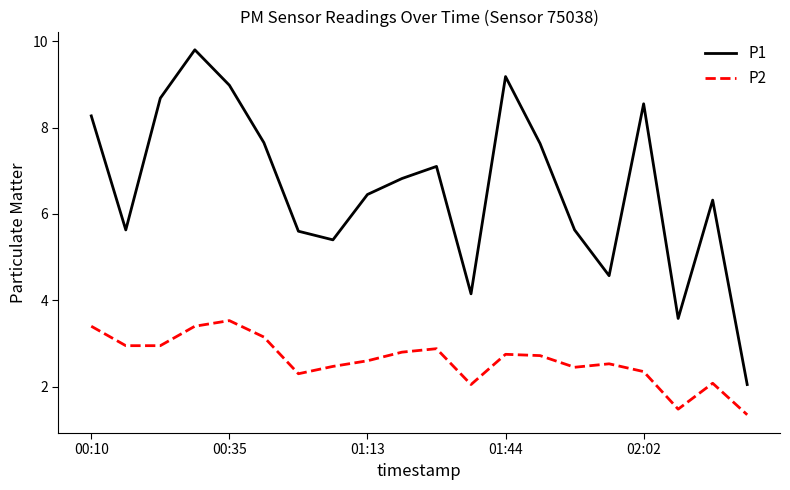

What is the difference between the maximum and minimum values in the P2 series?

2.2